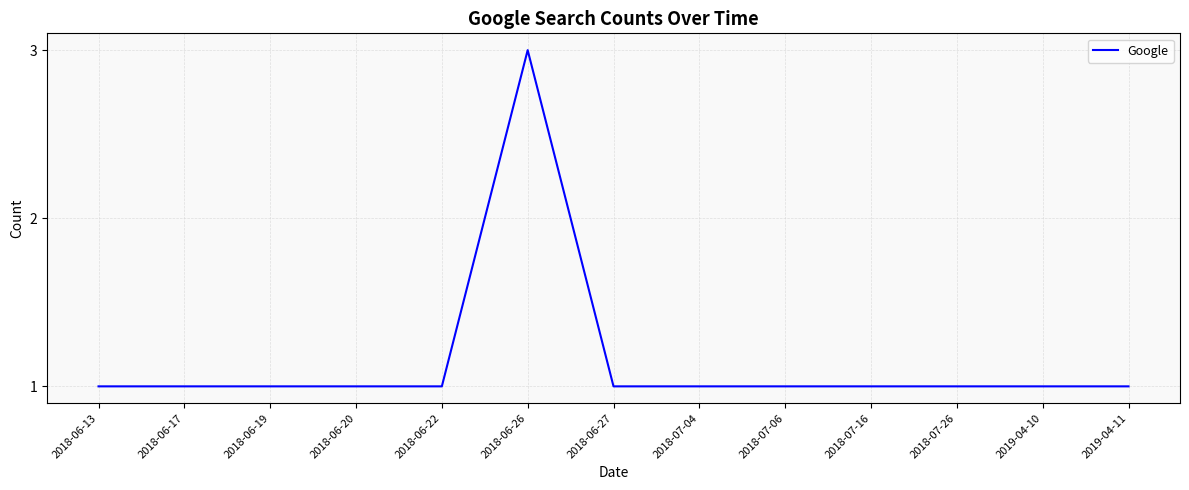

What is the sum of the values at 2018-06-17 and 2018-06-22?

2